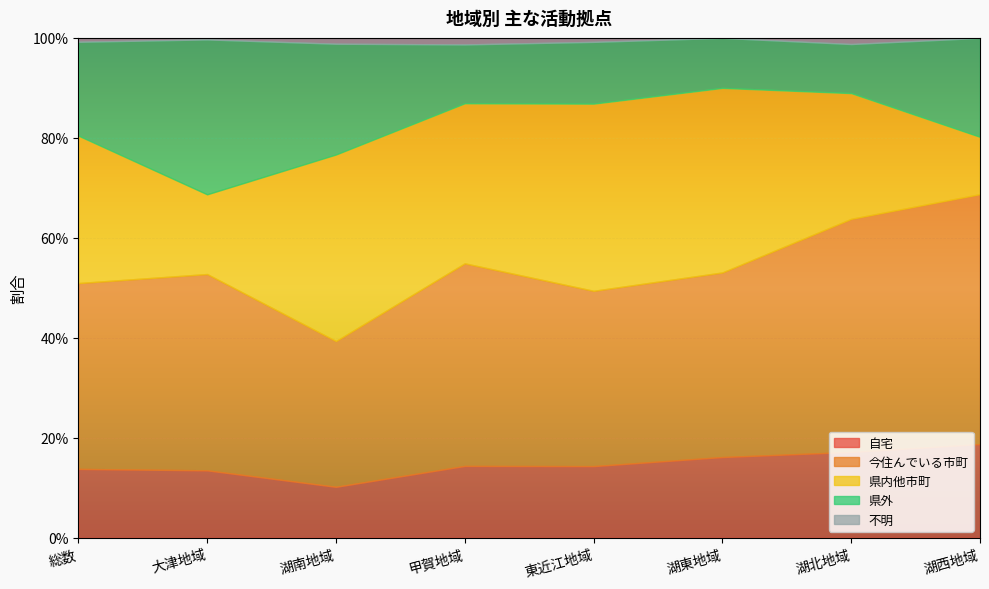

Does the chart display data point markers on the line(s)?

No